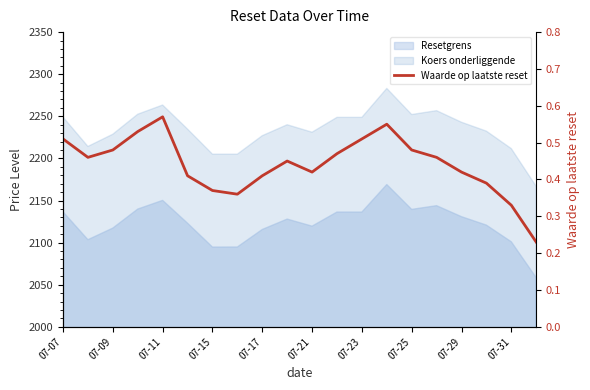

True or false: the data shows 0.5 at 07-23.

True